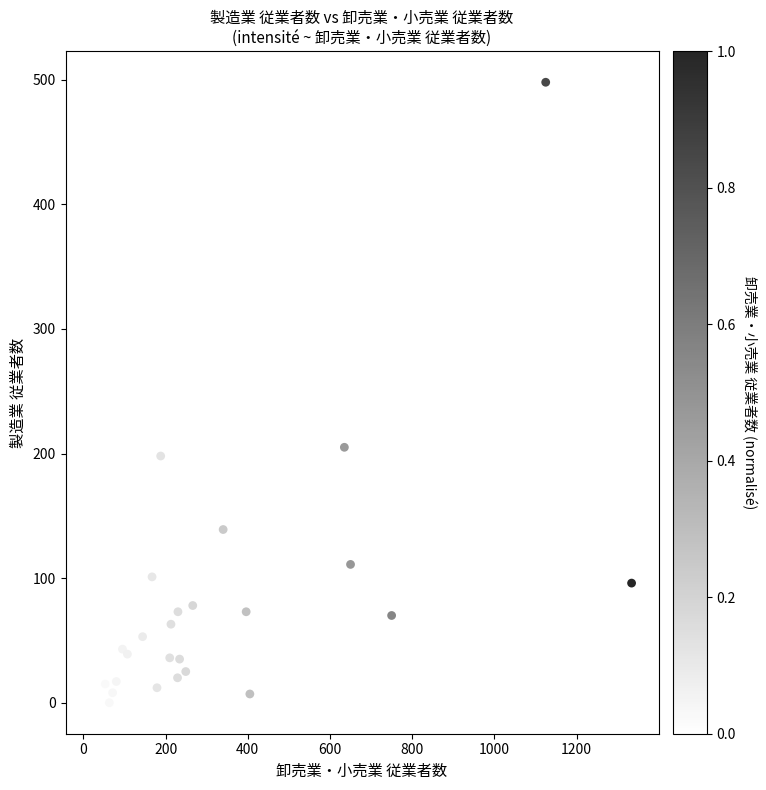

What Y value in the scatter plot is closest to 249?

205